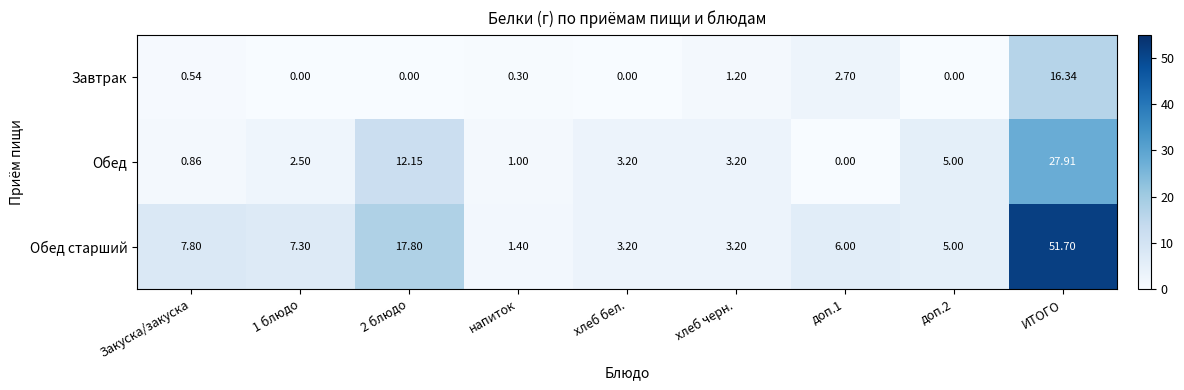

What is the spread (max minus min) of values at доп.2?

5.0